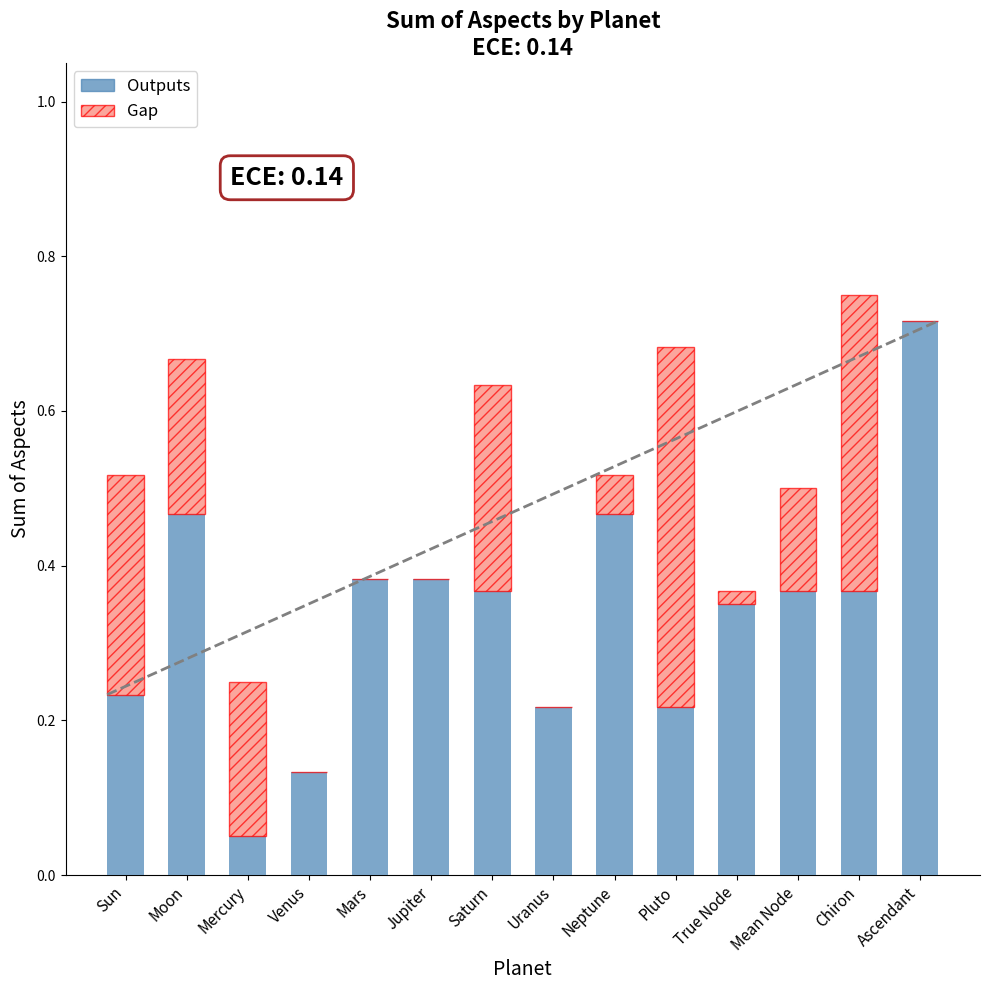

True or false: Outputs has a value of 0.2 at Ascendant.

False